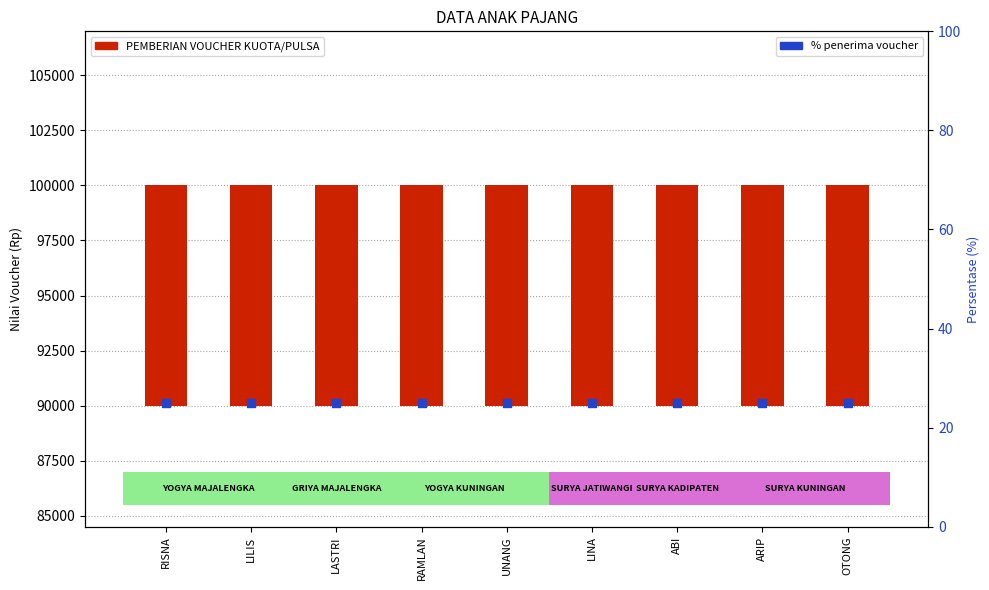

At which category is the sum across all series the highest?

RISNA